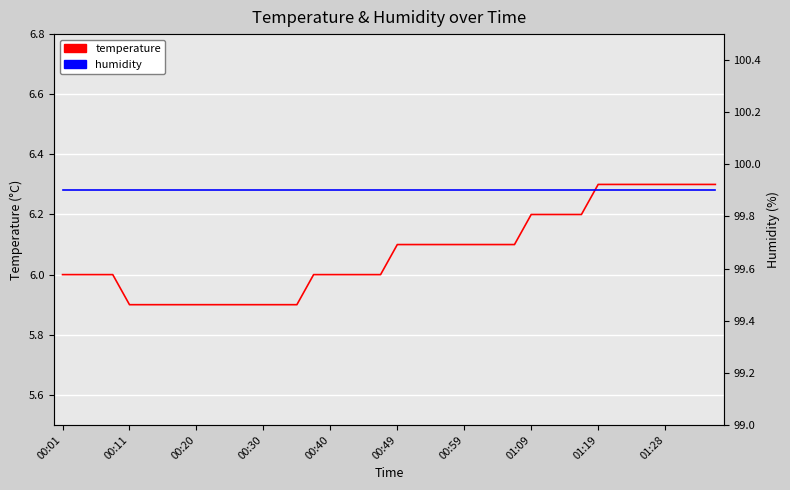

What is the lowest value of the humidity series?

99.9